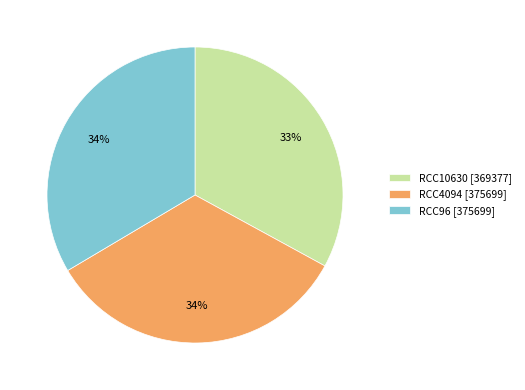

Does any single category account for the majority?

No